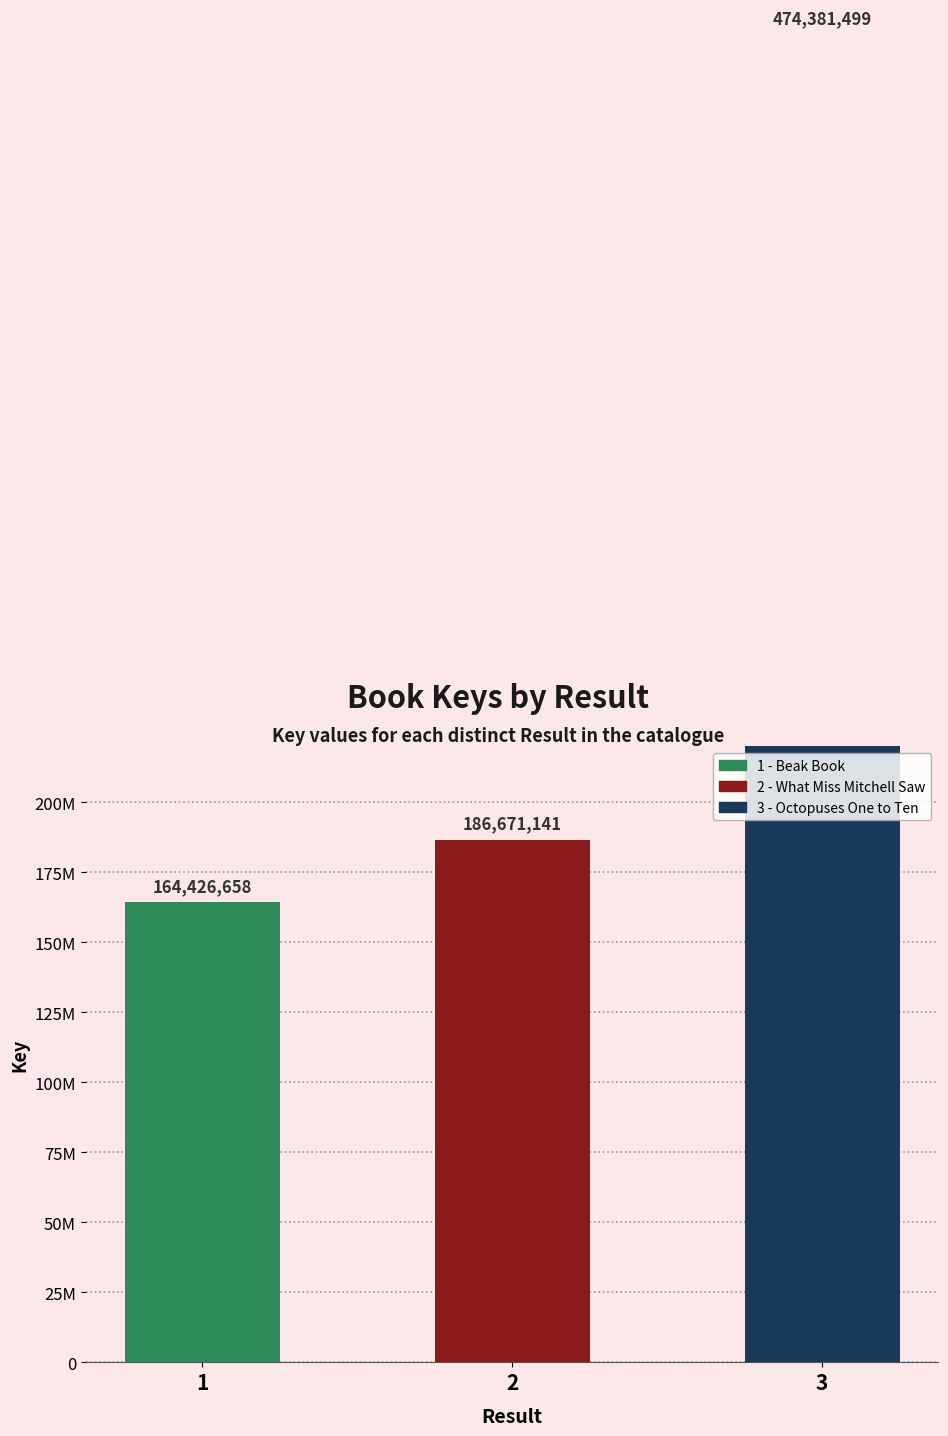

What is the greatest value displayed?

474381499